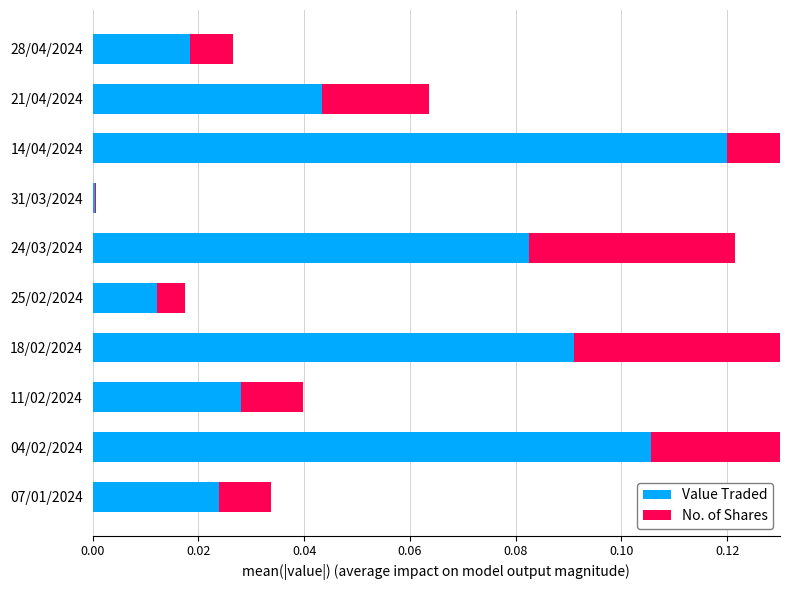

Is it true that No. of Shares equals 0.0 at 18/02/2024?

True